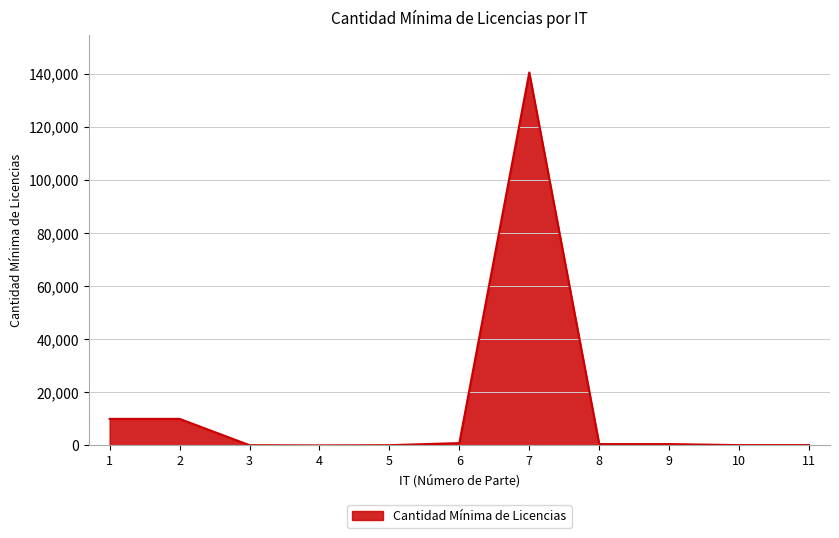

Which category has the highest value across all series?

7